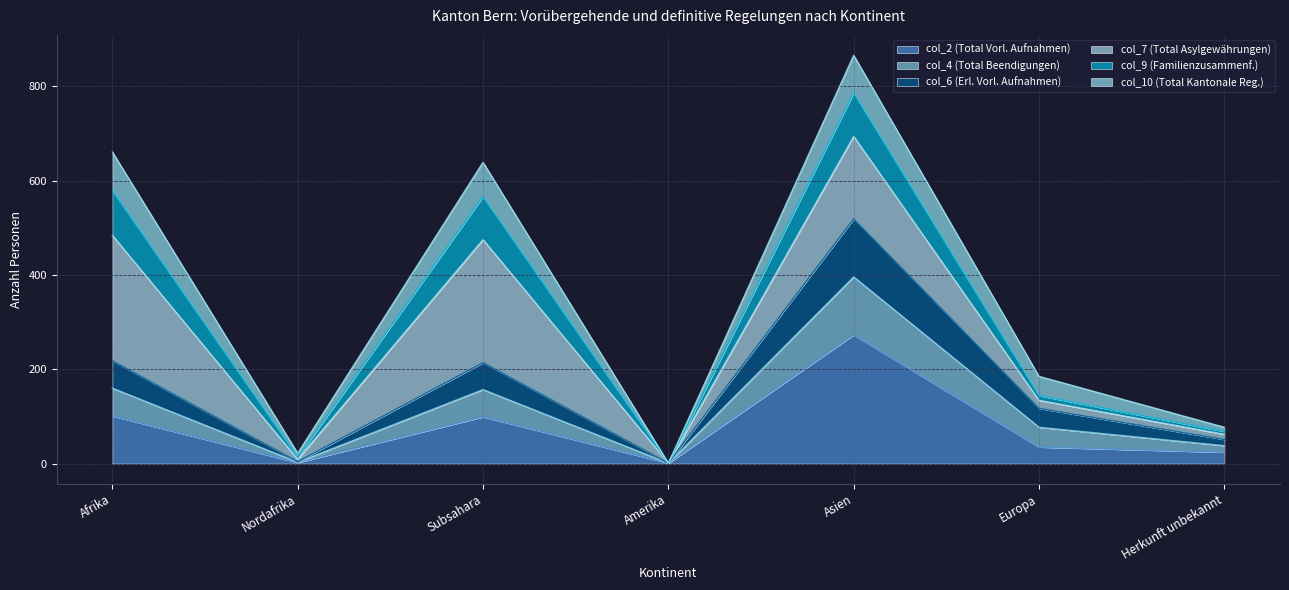

List the labels in order of col_6 (Erl. Vorl. Aufnahmen) value, smallest first.

Amerika, Nordafrika, Herkunft unbekannt, Europa, Subsahara, Afrika, Asien